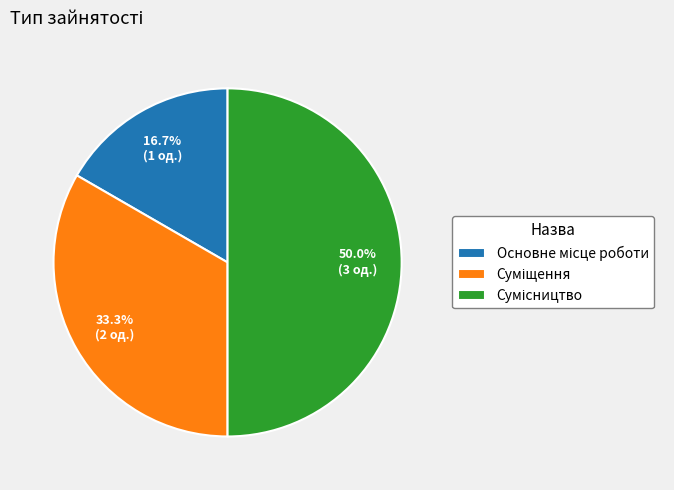

How many slices are in this pie chart?

3